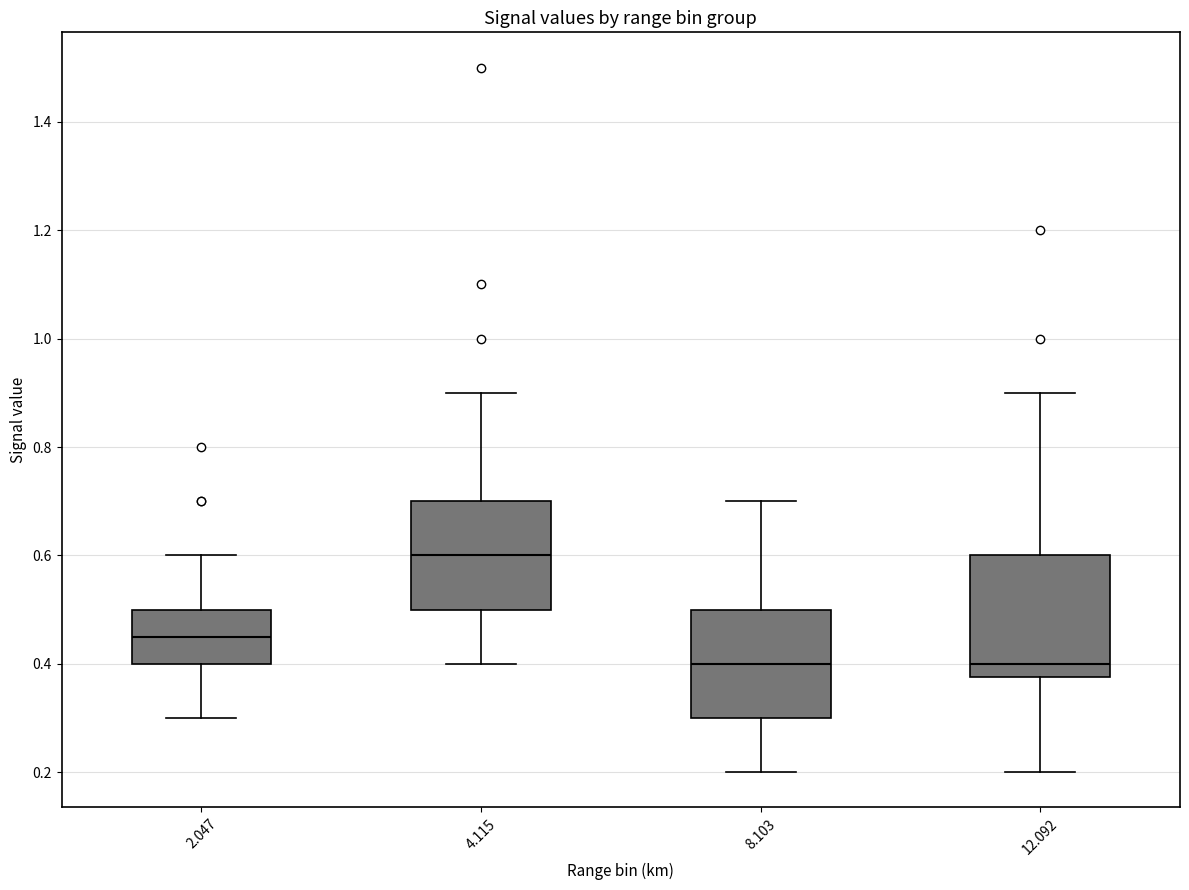

Comparing the boxes themselves (not the whiskers), which one is the tallest?

12.092